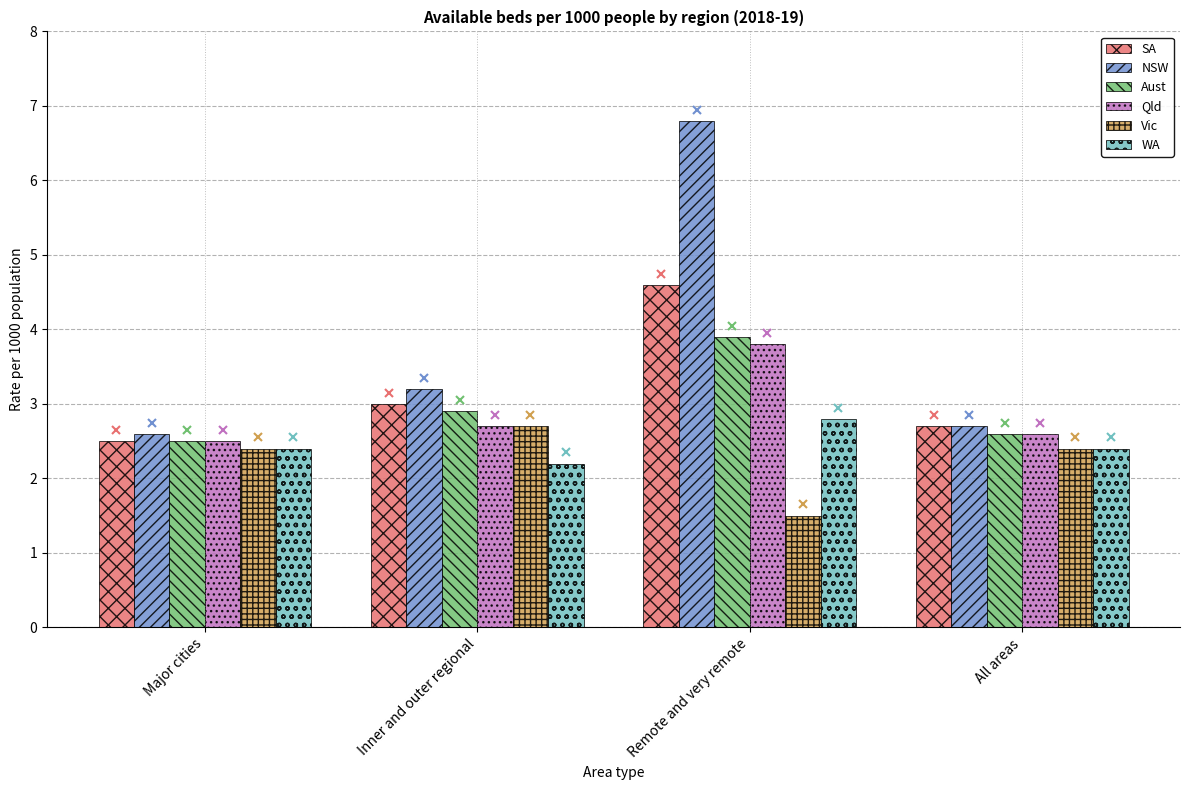

How many distinct data groups are displayed?

6